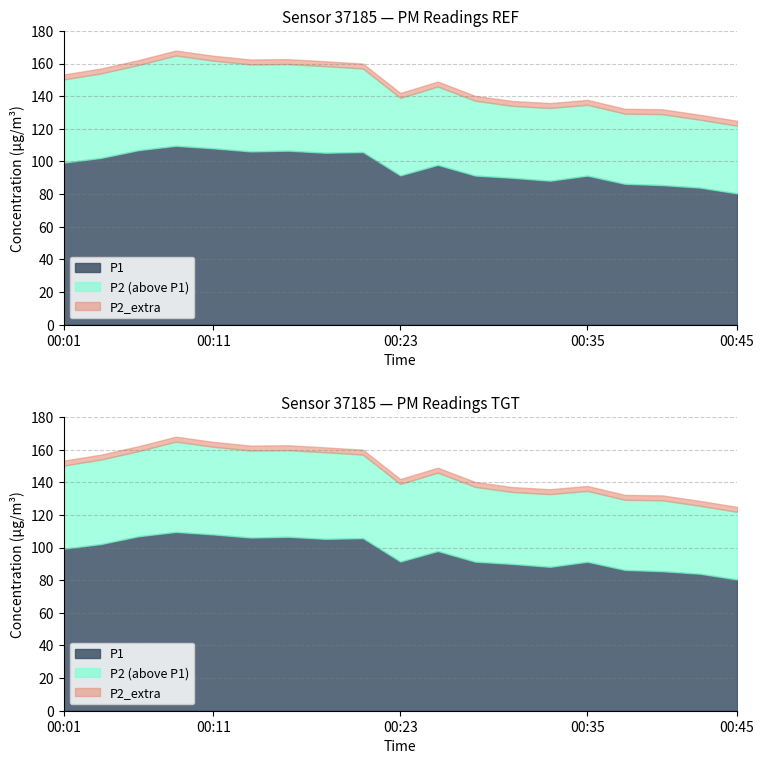

True or false: P2 has more than 0 interior local peaks.

True